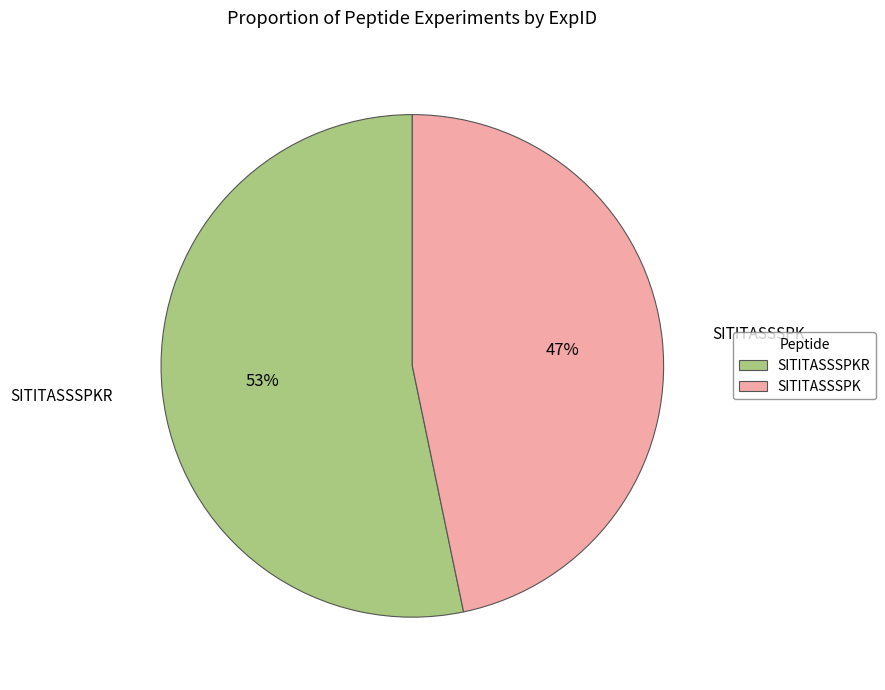

What percentage is the SITITASSSPKR slice, to the nearest percent?

53%